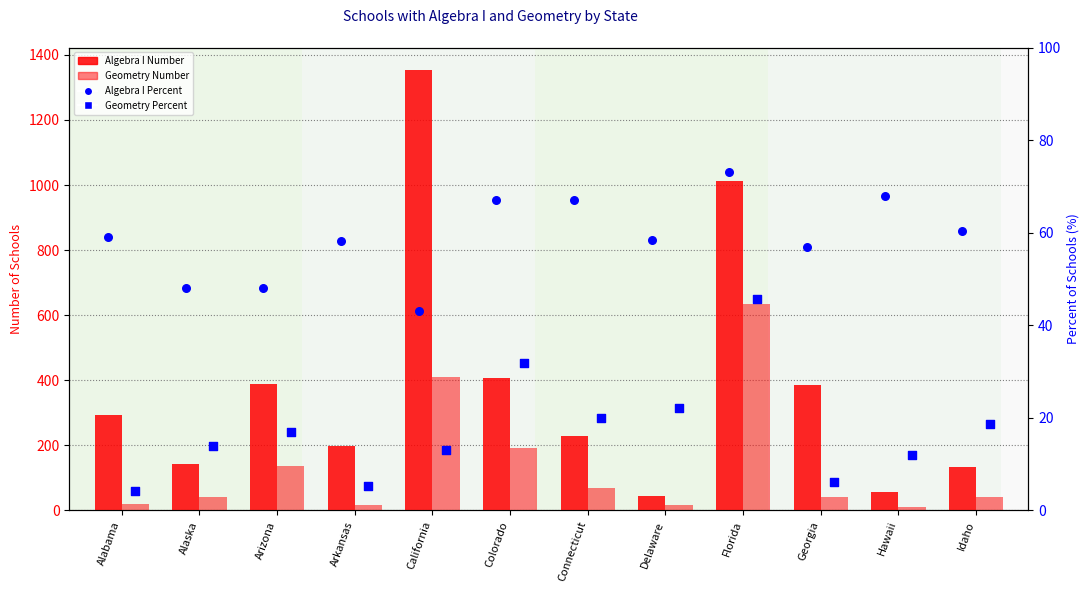

At how many categories does at least one series exceed 107?

10